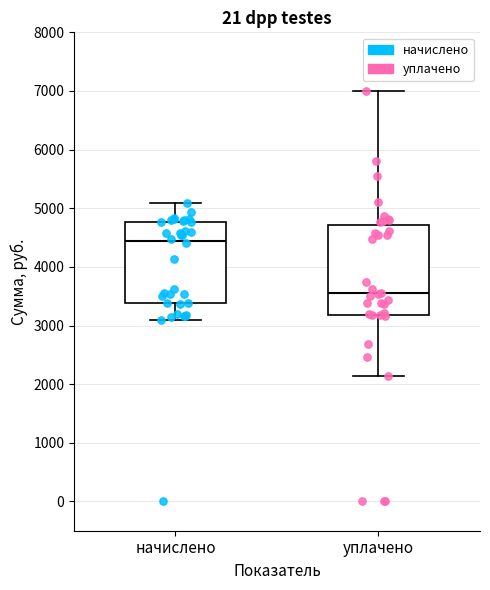

Reading left to right, read every box against the y-axis: the position of its median line, the range the box covers, and the ends of its whiskers. The values are not printed on the chart, so give them approximately, as read against the axis.

начислено: median 4400, box 3400 to 4800, whiskers 3100 to 5100
уплачено: median 3500, box 3200 to 4700, whiskers 2100 to 7000